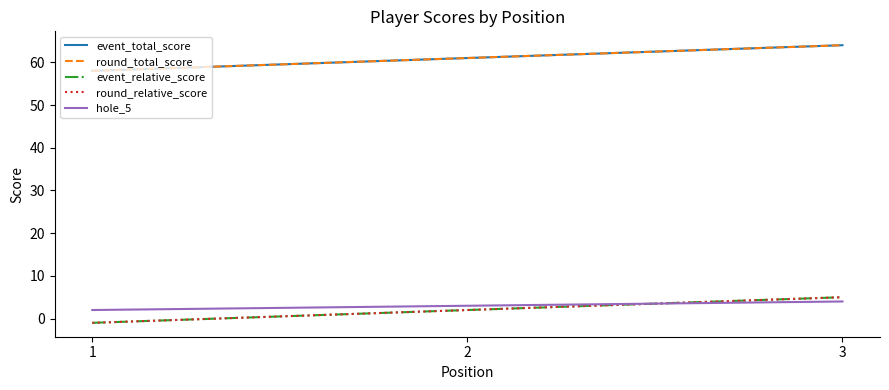

Which series has the largest range (max minus min)?

event_total_score